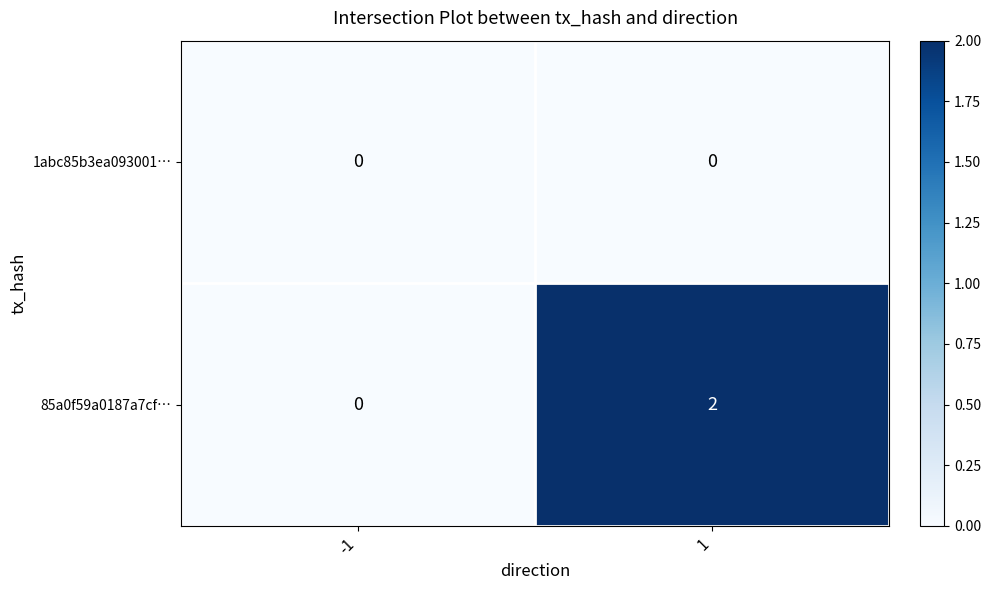

Which series has the largest range (max minus min)?

85a0f59a0187a7cf…